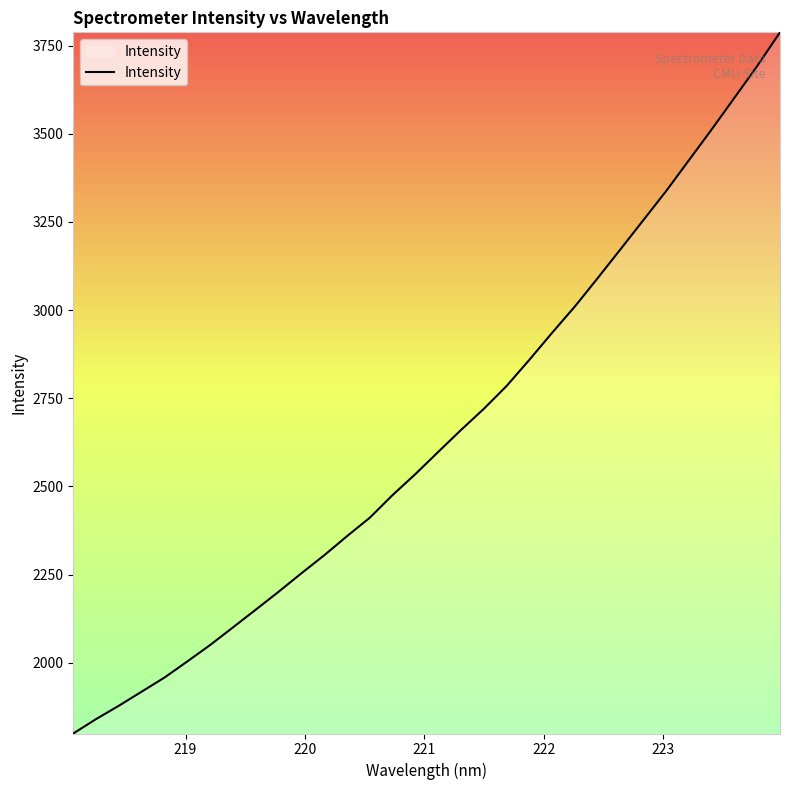

What is the minimum value shown in the chart?

1799.2